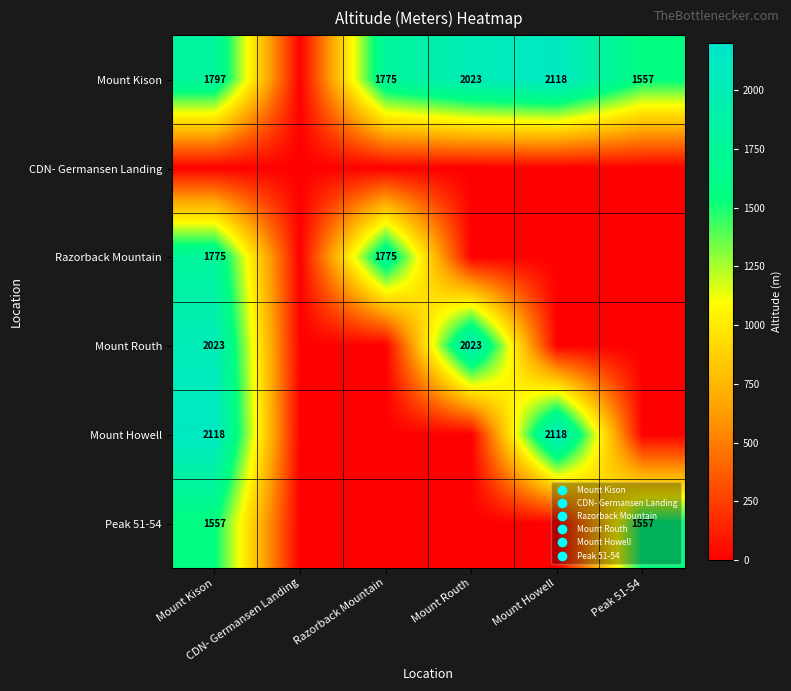

Between Peak 51-54 and Mount Howell, which is larger?

Mount Howell